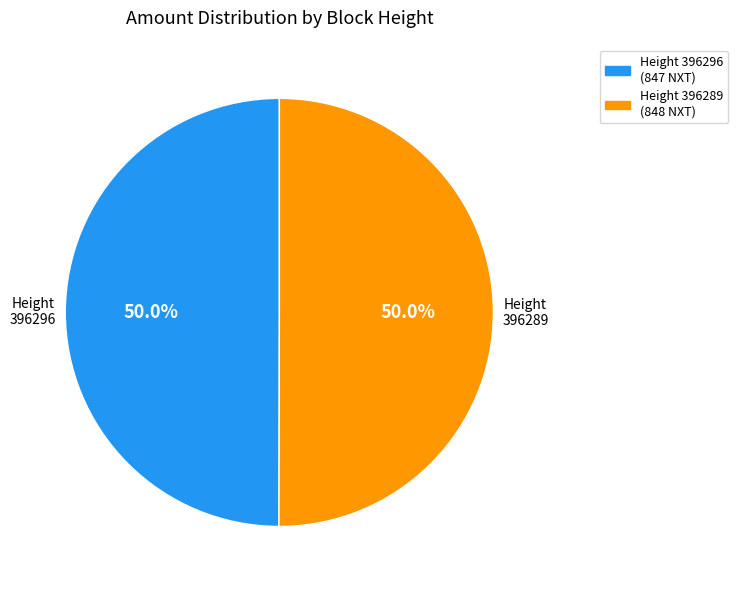

Rank the categories by value from highest to lowest.

396289, 396296